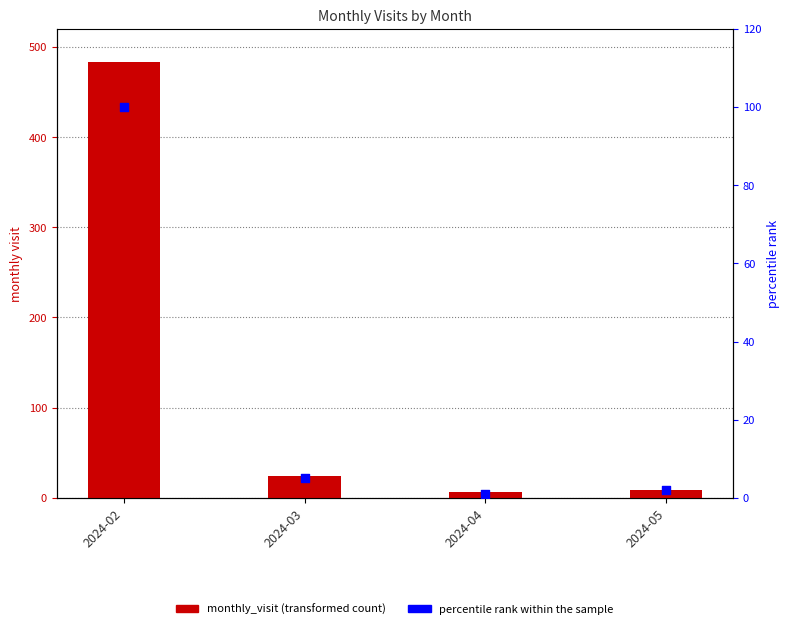

Which series reaches the minimum Y coordinate?

percentile rank within the sample